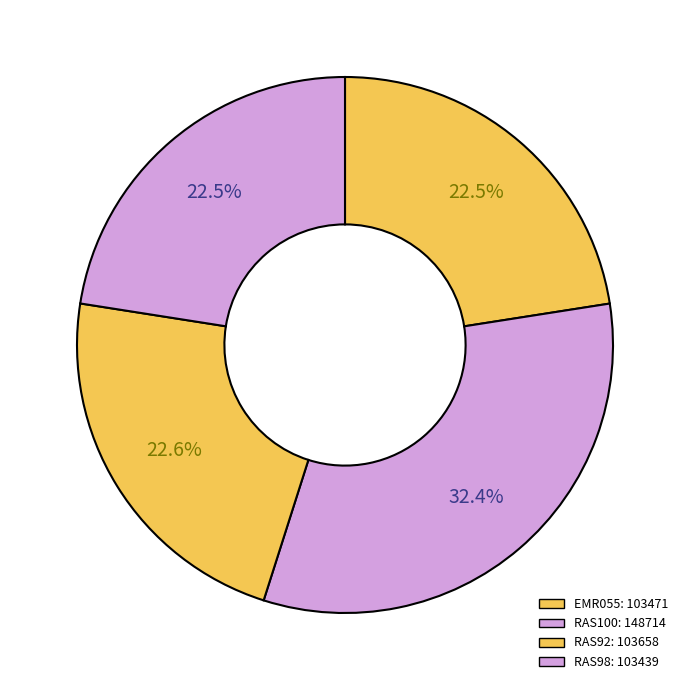

How many slices are in this pie chart?

4